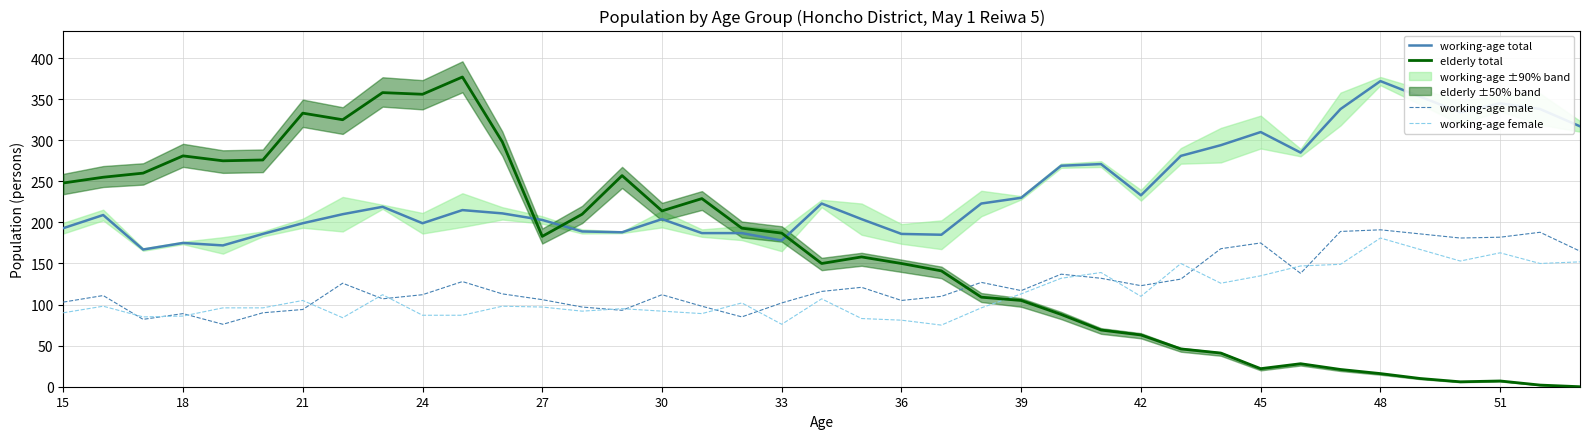

True or false: working-age total and working-age female cross at least once.

False